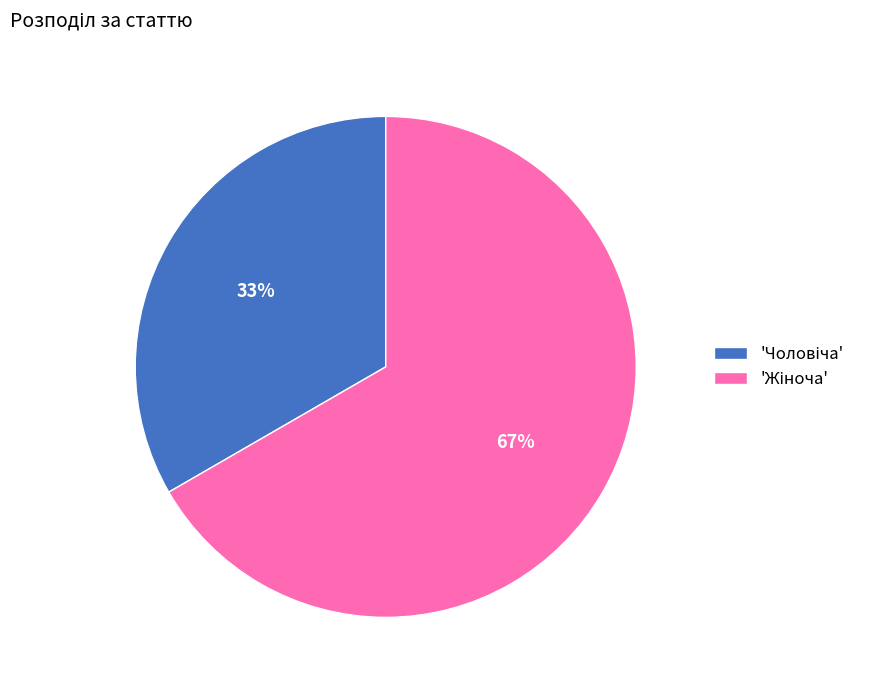

To the nearest percent, what is the average slice percentage?

50%